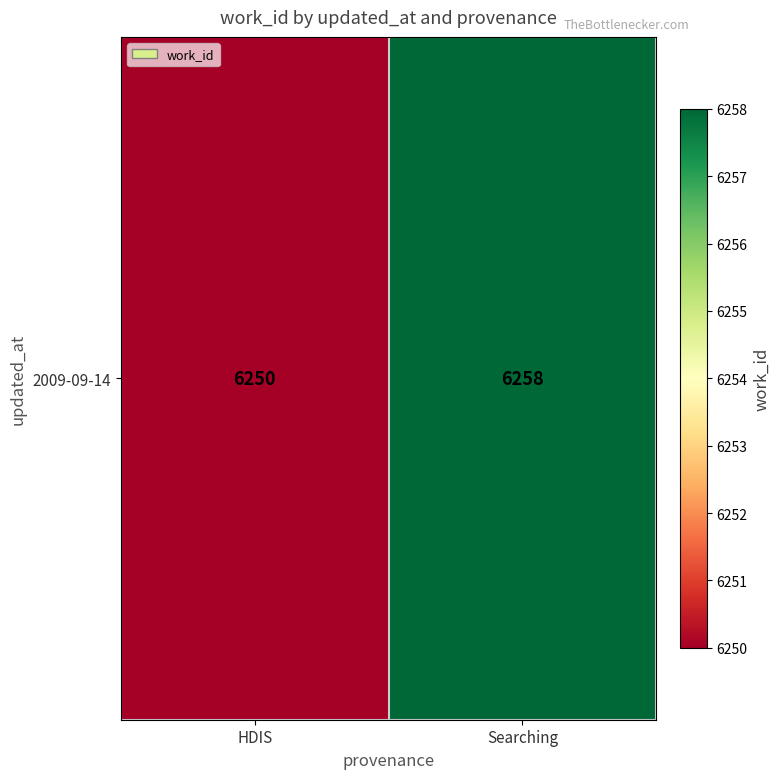

Reading right to left, transcribe all the data shown in this chart.

6258	6250